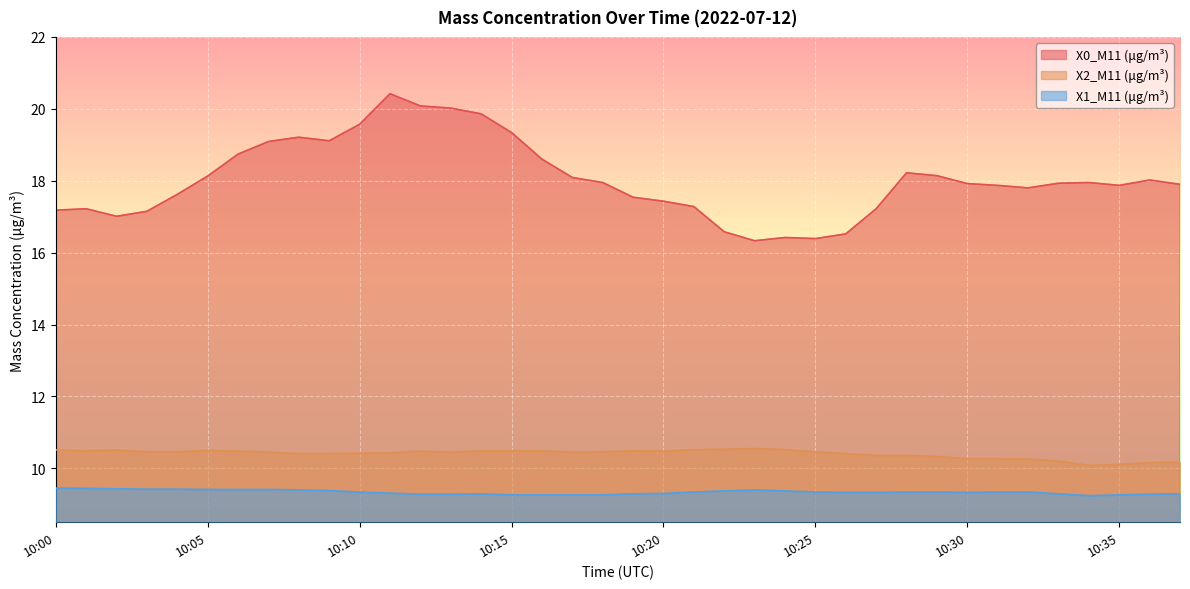

Which series has the largest total across all categories?

X0_M11 (μg/m³)